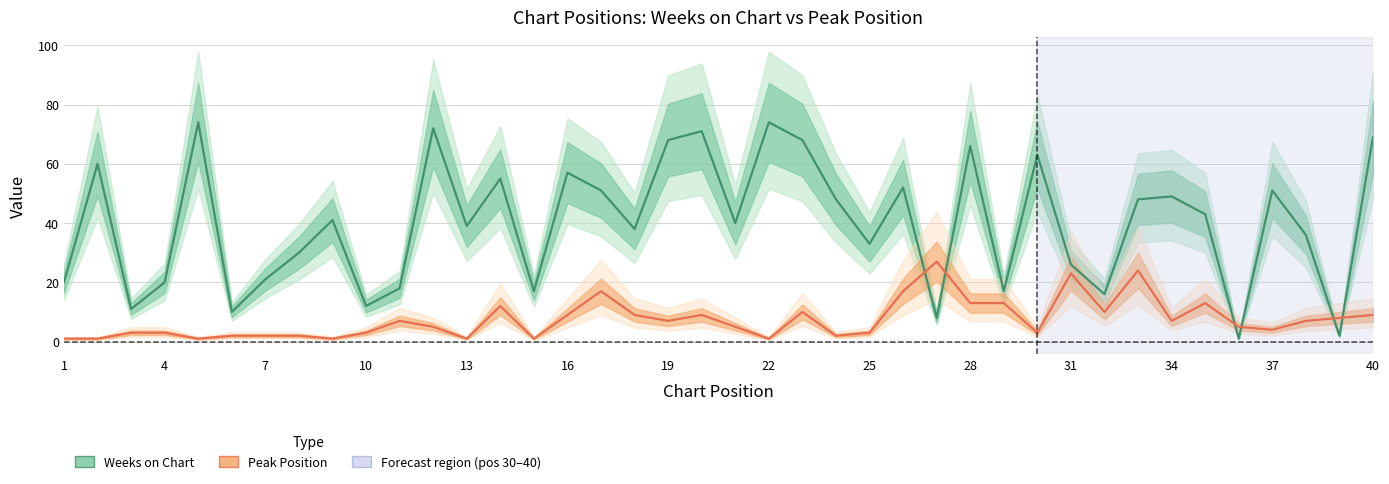

How many values in the Peak Position series exceed 7?

16